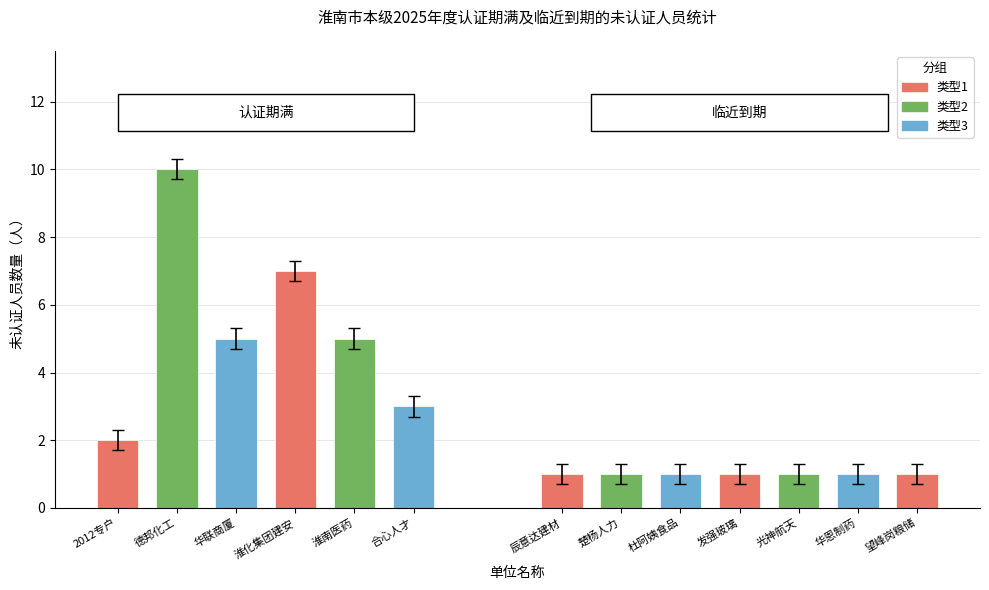

Are the bars grouped side by side (vs. stacked)?

No